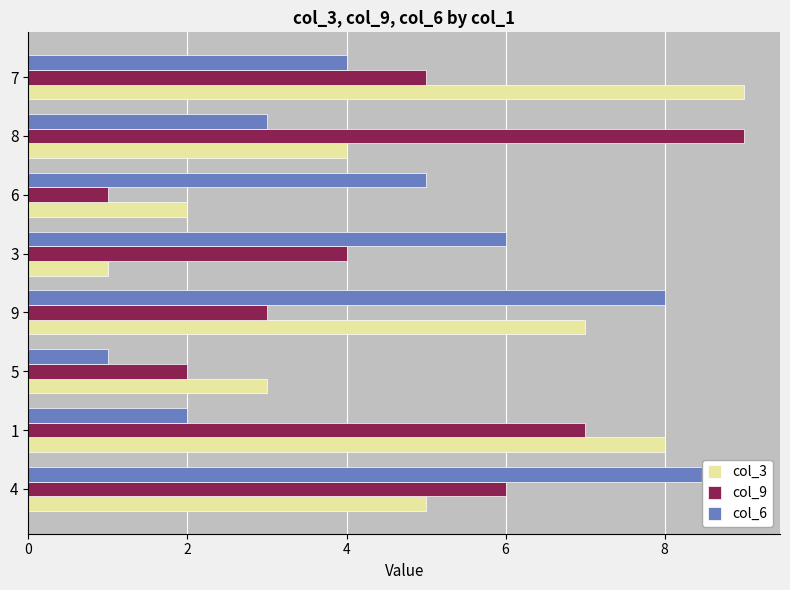

What is the value of the col_3 bar at the 3rd from the left?

3